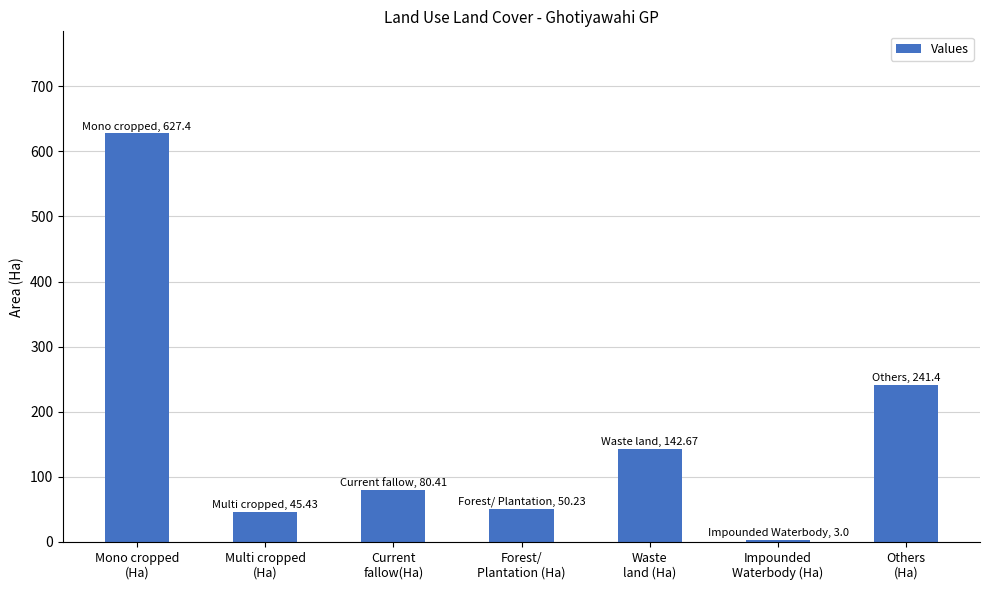

Which category has the highest value across all series?

Mono cropped
(Ha)